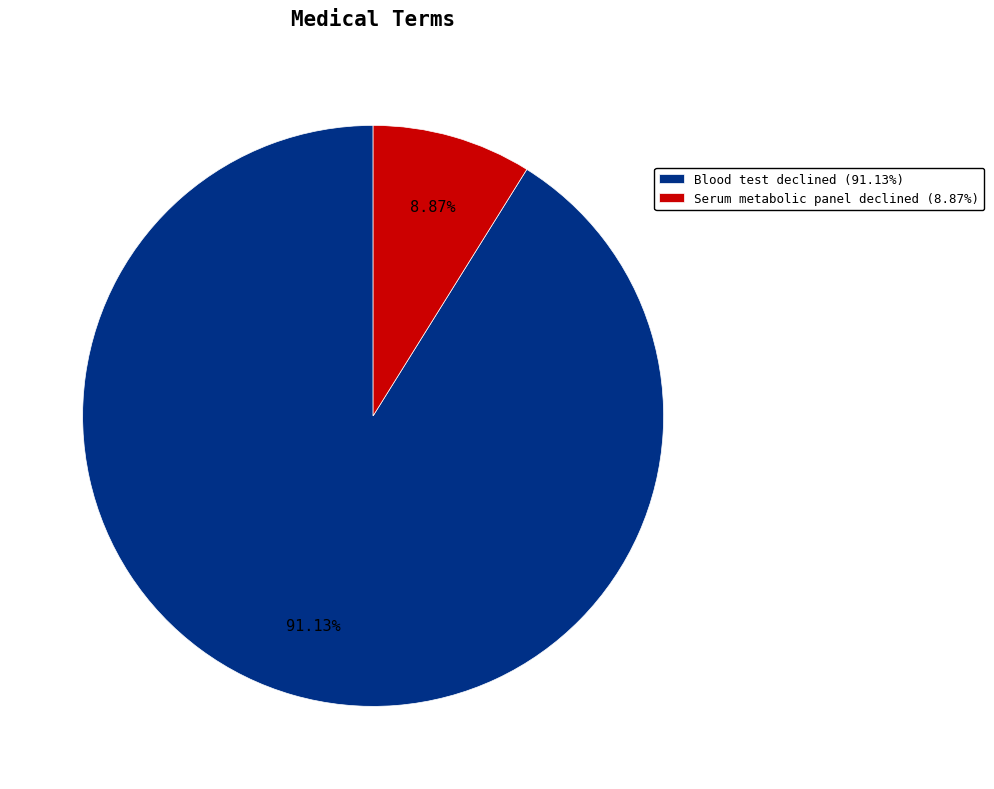

To the nearest percent, what is the difference between the largest and smallest slice percentages?

82%